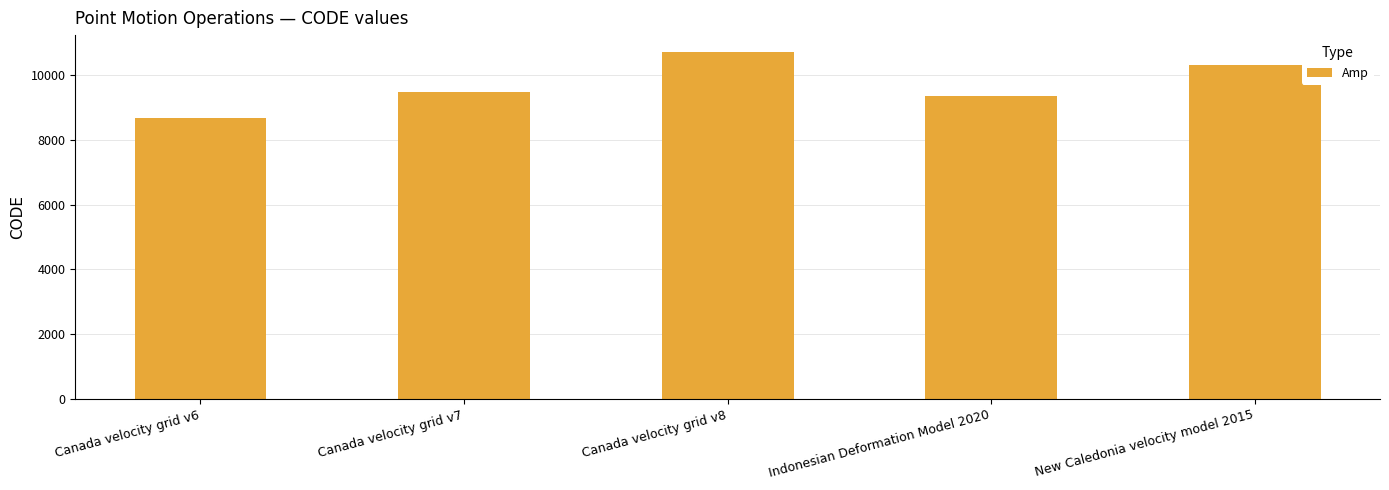

What is the change in value from Canada velocity grid v7 to New Caledonia velocity model 2015?

+840